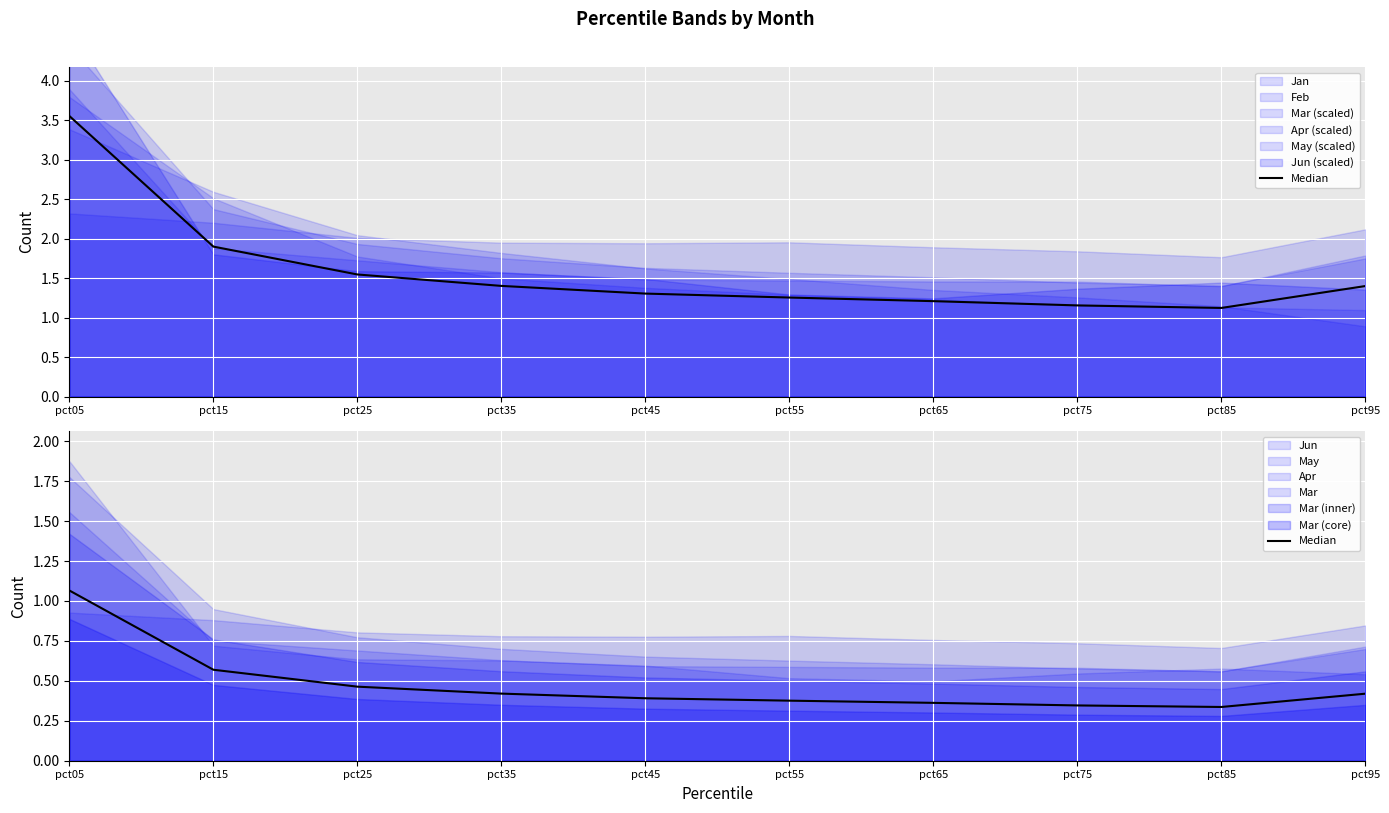

List the labels in order of value, smallest first.

pct85, pct75, pct65, pct55, pct45, pct95, pct35, pct25, pct15, pct05